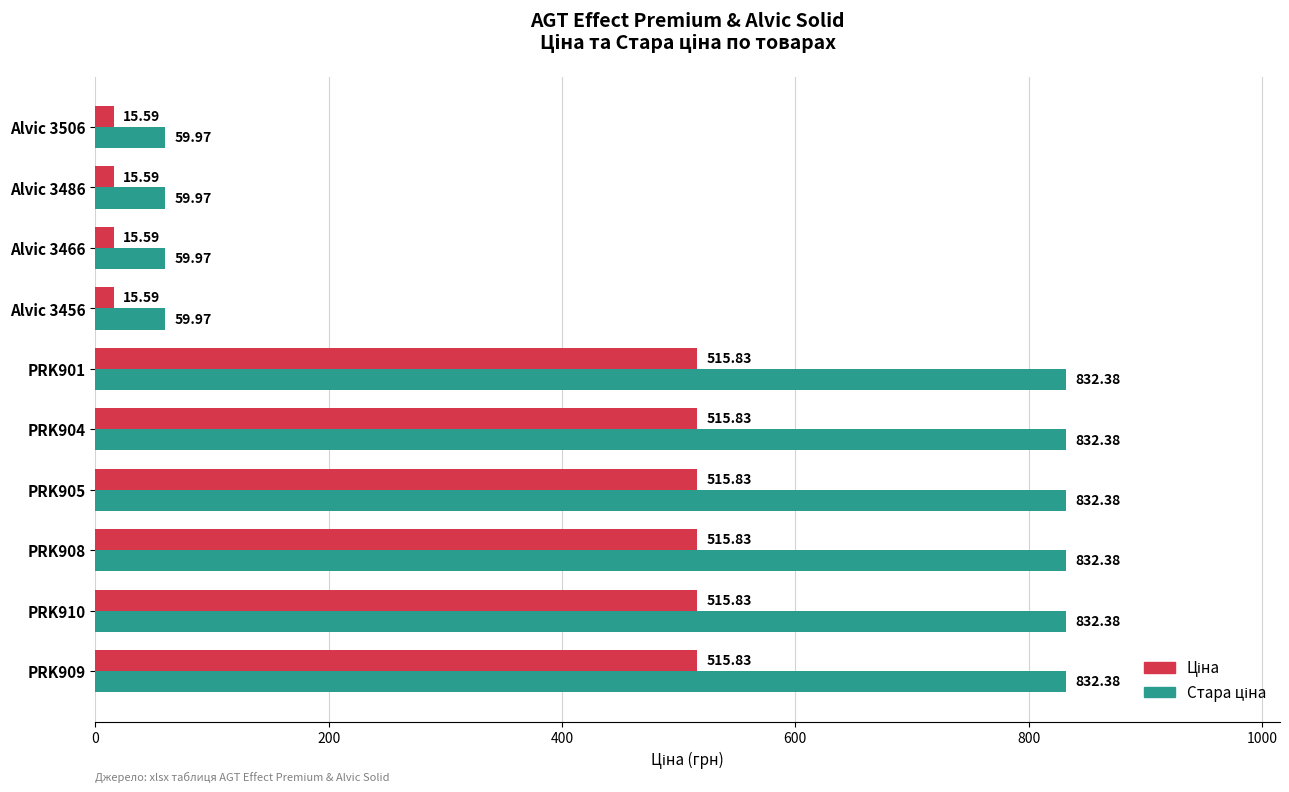

What is the total value across all series at PRK901?

1348.2